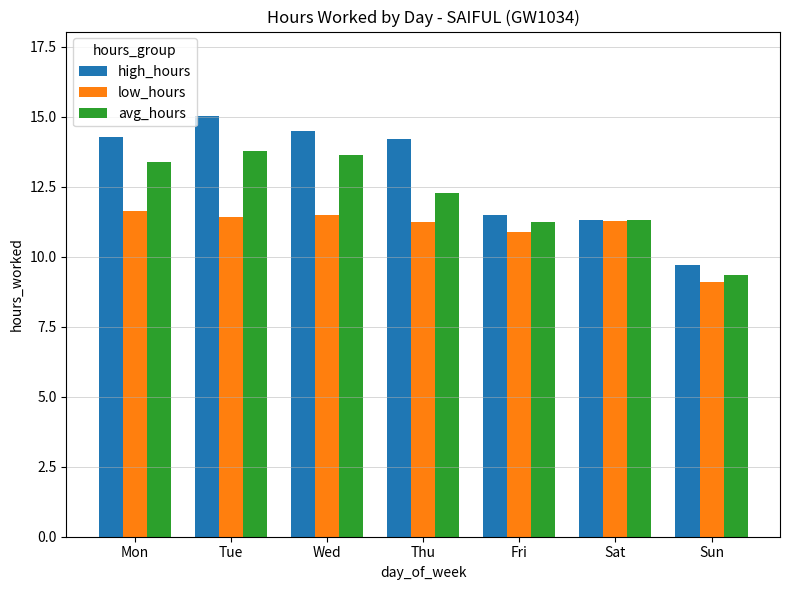

Which series has the largest total across all categories?

high_hours